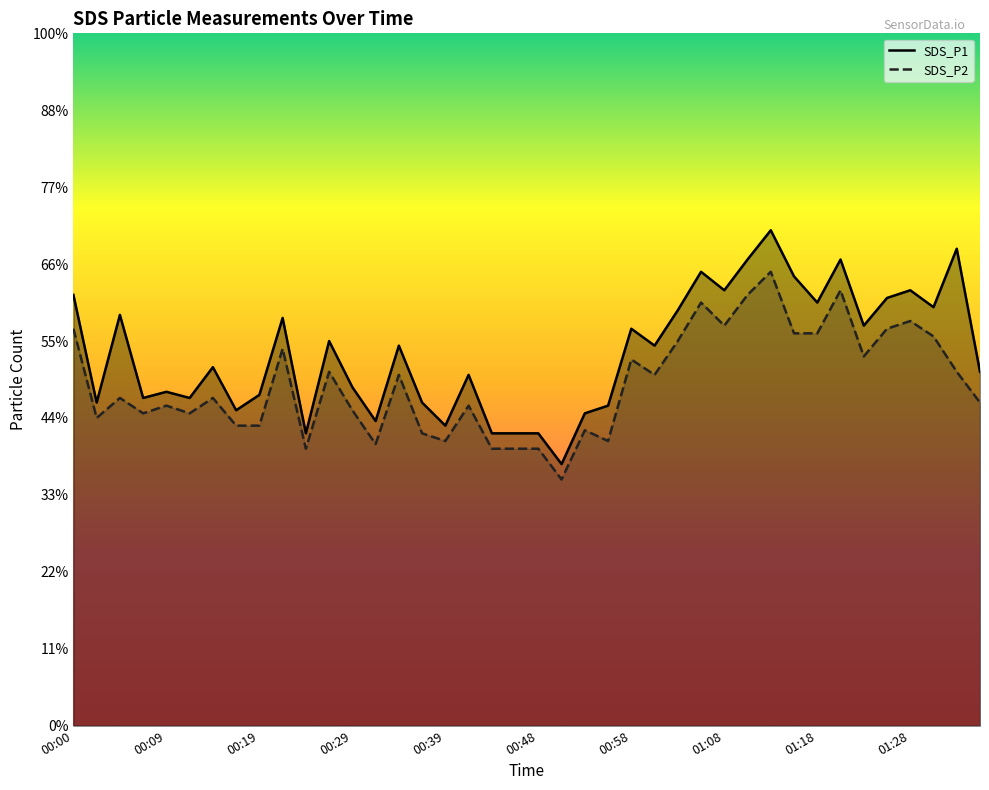

Which series has the largest total across all categories?

SDS_P1